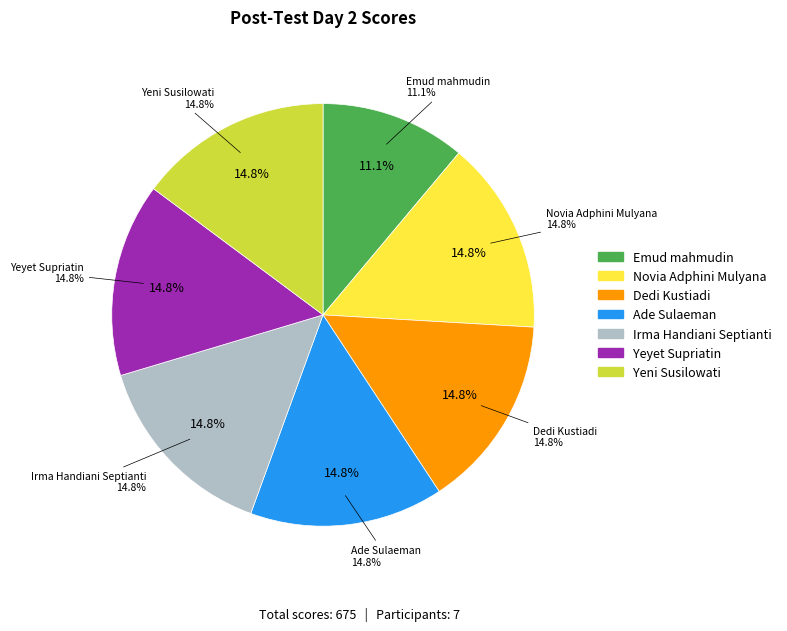

What is the largest slice in the pie chart?

Novia Adphini Mulyana